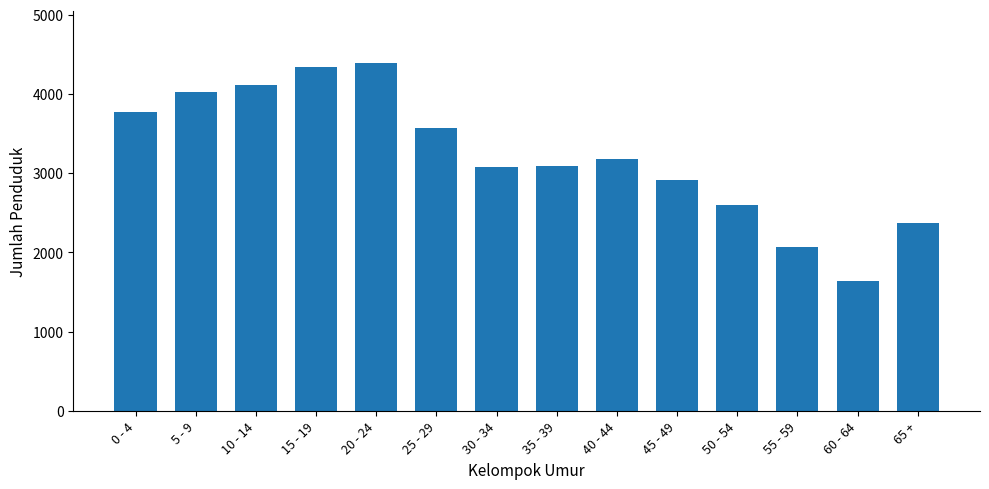

How many bars are there in total?

14